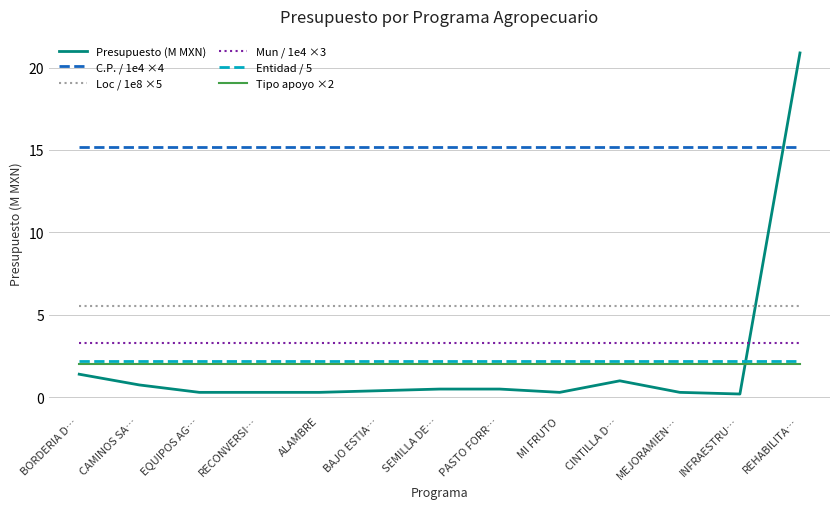

How many lines are shown in the chart?

6